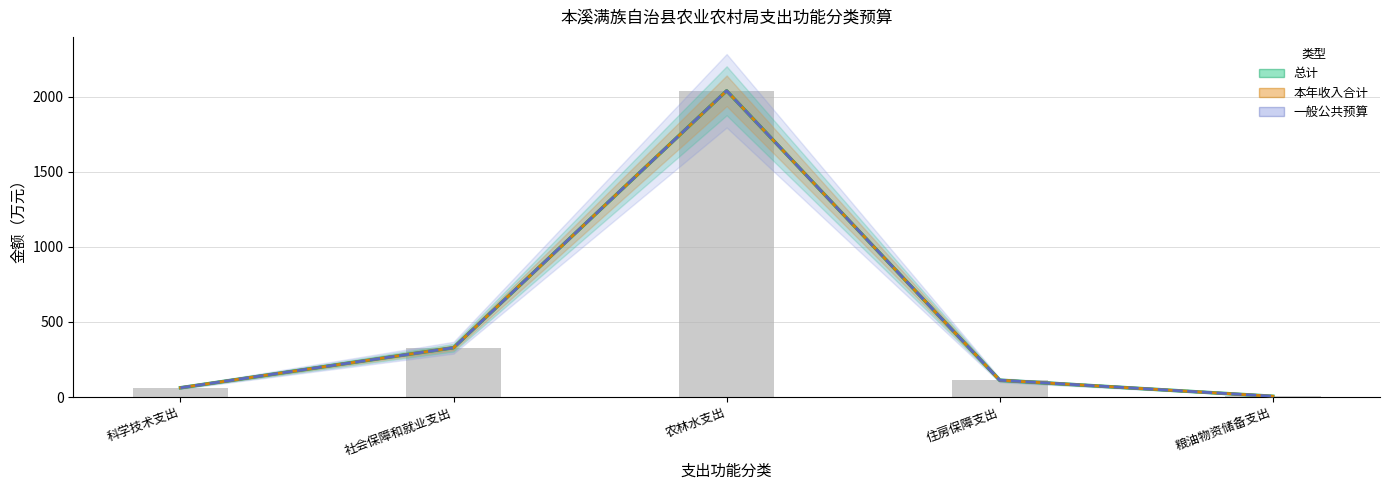

Which category has the highest value across all series?

农林水支出